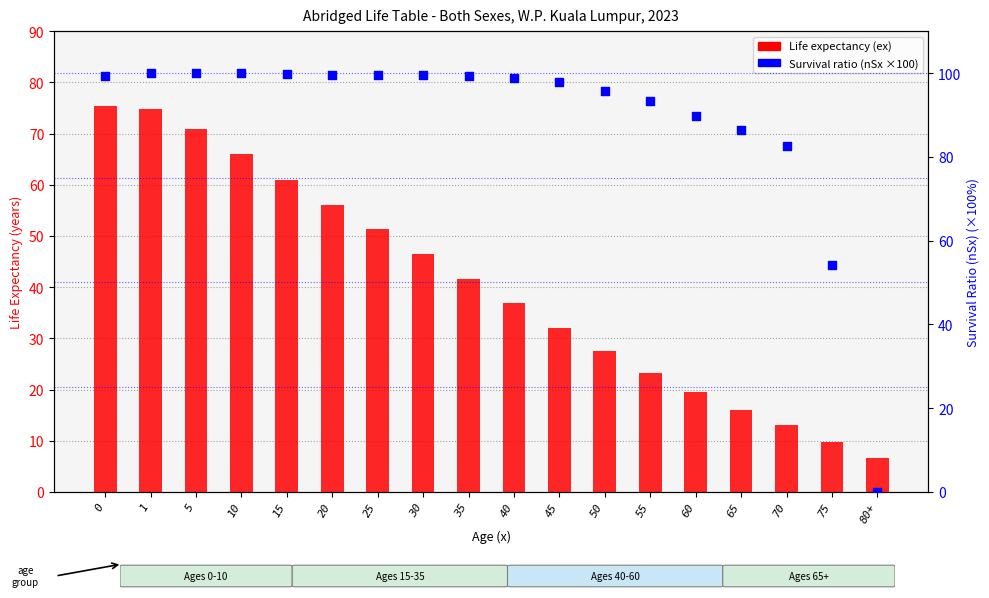

Which series reaches the minimum Y coordinate?

Survival ratio (nSx × 100)